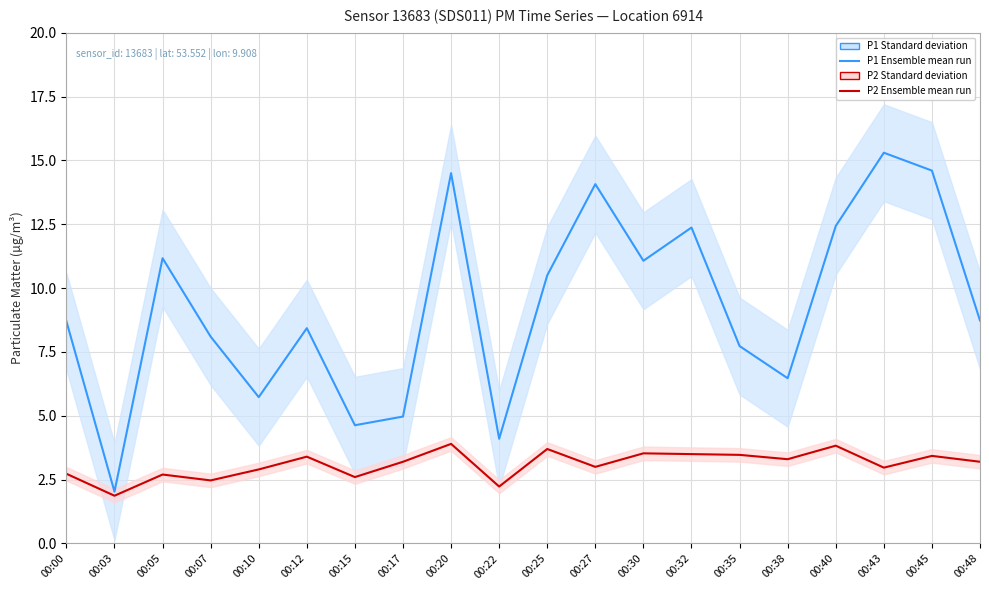

The value of P2 Ensemble mean run at 00:00 is 0.7. True or false?

False